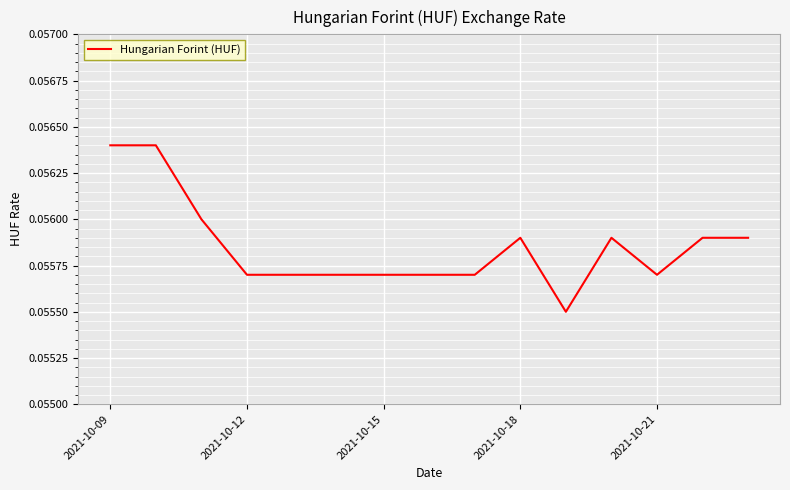

Does the chart have visible grid lines?

Yes